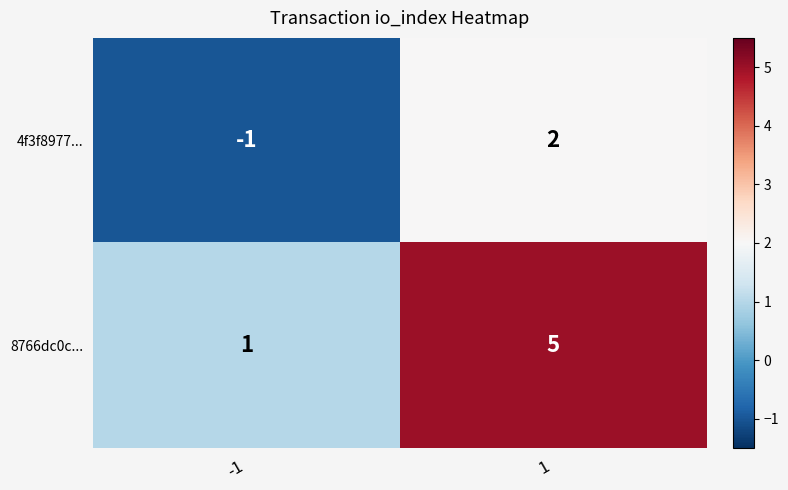

What is the total value across all series at 1?

7